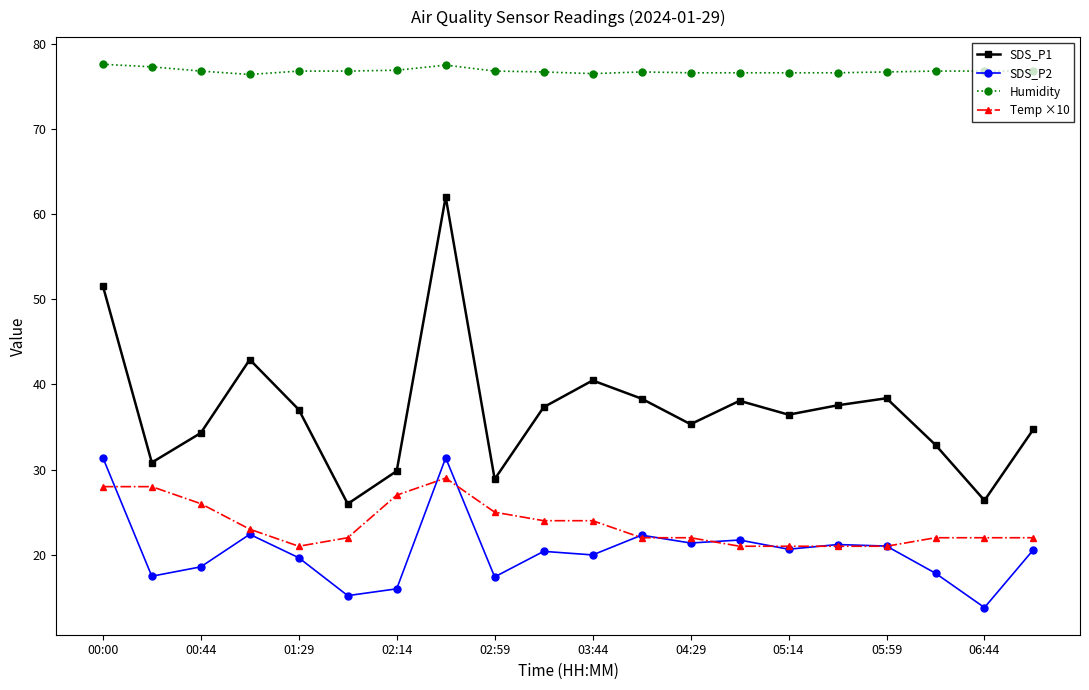

Count the number of data series in this chart.

4